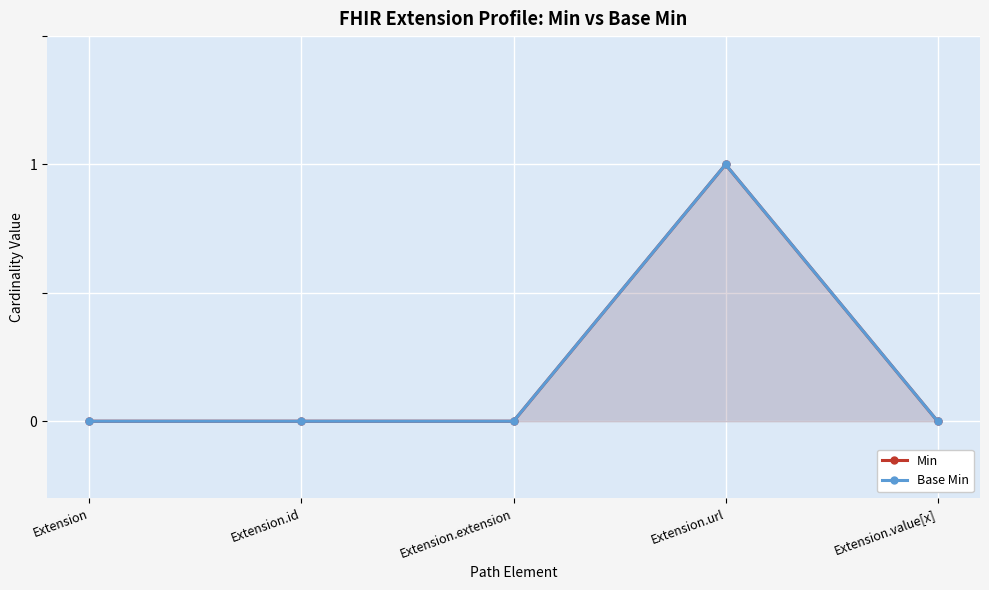

Is it true that Min equals 1 at Extension.extension?

False